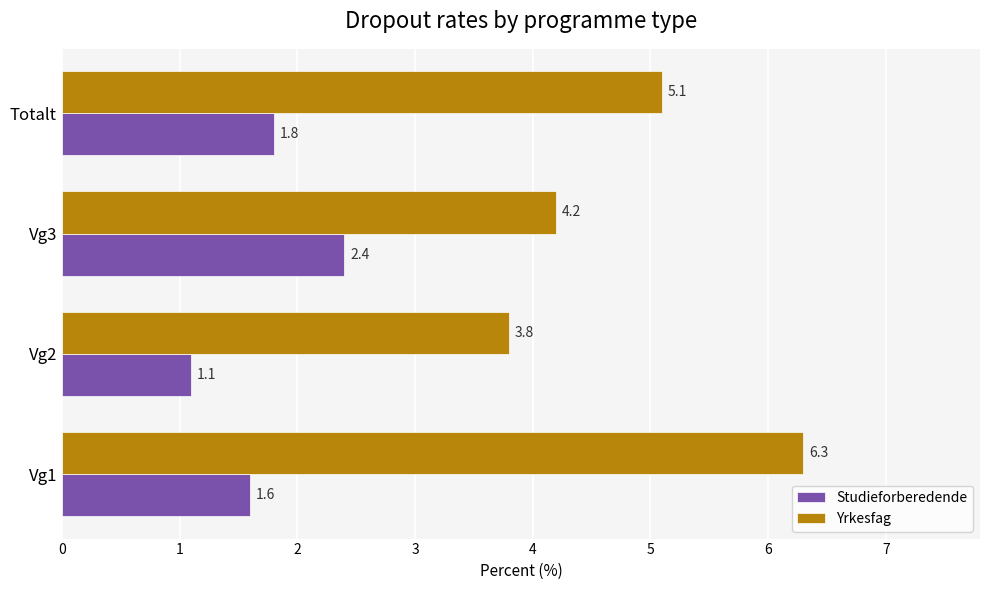

What value does the Studieforberedende series have at Vg3?

2.4